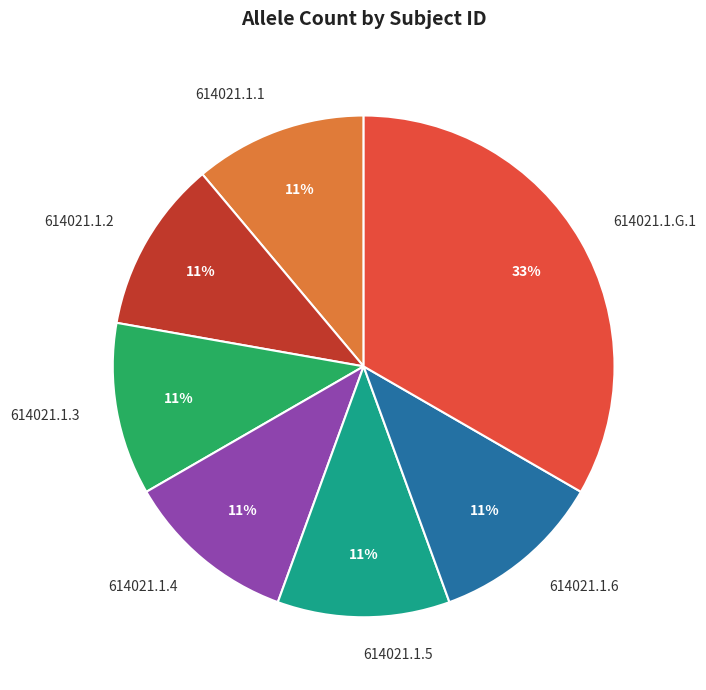

True or false: 614021.1.2 accounts for 20% of the total.

False